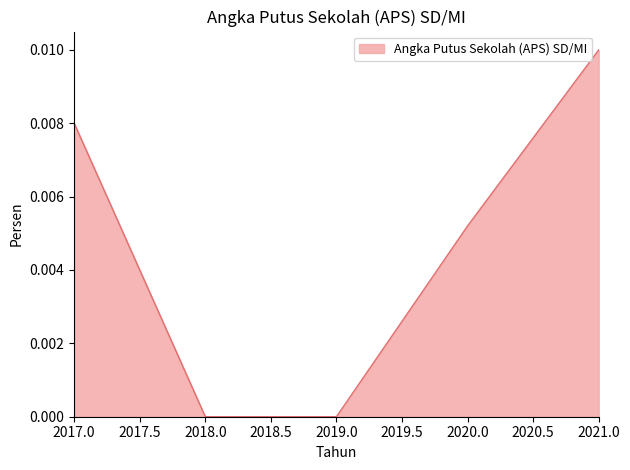

Between 2019.0 and 2021.0, which is larger?

2021.0